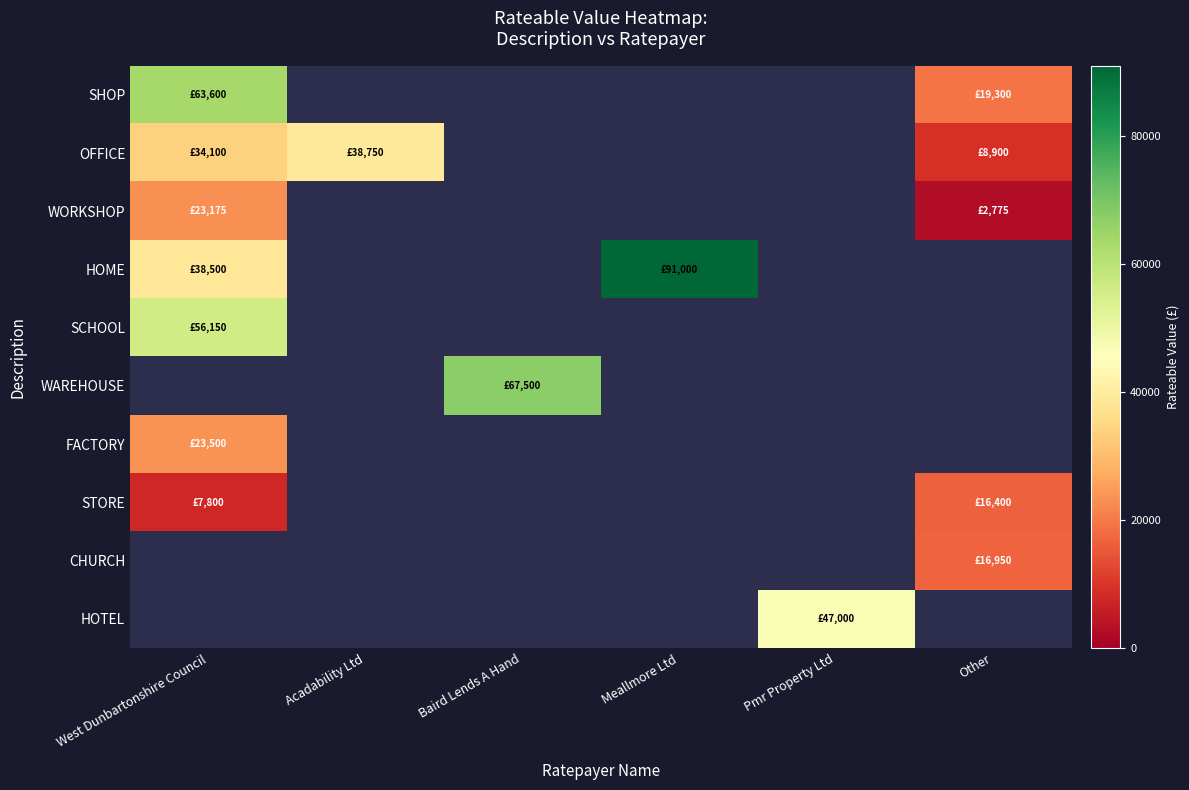

Where is WORKSHOP nearest to the value 12975?

West Dunbartonshire Council